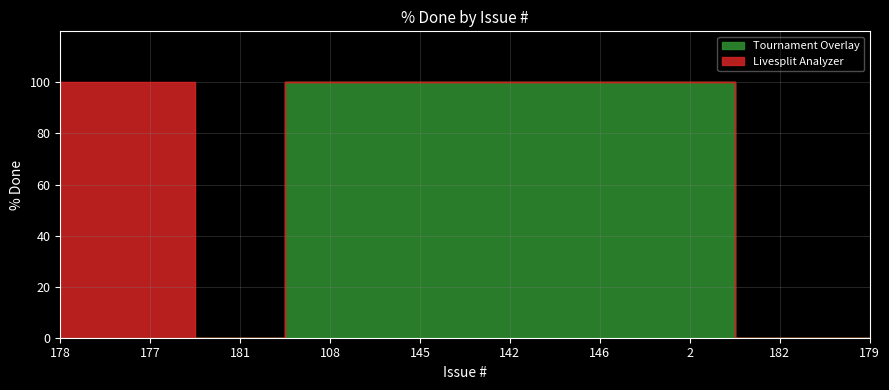

List the labels in order of value, smallest first.

181, 182, 179, 178, 177, 108, 145, 142, 146, 2